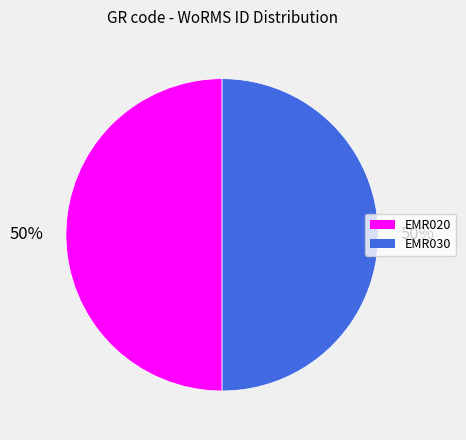

Is it true that EMR030 is 58% of the pie?

False